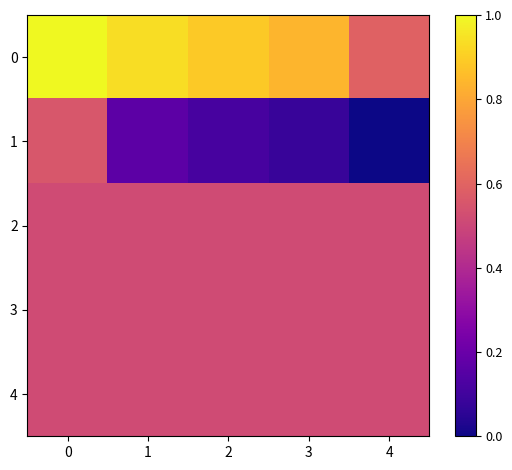

Reading right to left, extract all data points from this chart.

0: 4=0.6	3=0.8	2=0.9	1=0.9	0=1.0
1: 4=0.0	3=0.1	2=0.1	1=0.2	0=0.6
2: 4=0.5	3=0.5	2=0.5	1=0.5	0=0.5
3: 4=0.5	3=0.5	2=0.5	1=0.5	0=0.5
4: 4=0.5	3=0.5	2=0.5	1=0.5	0=0.5